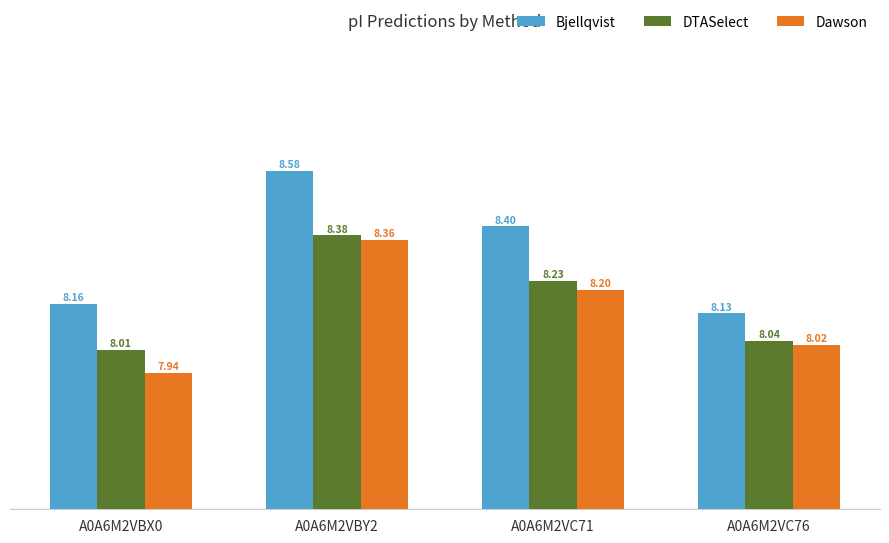

What is the difference between the highest and lowest values at A0A6M2VBY2?

0.2